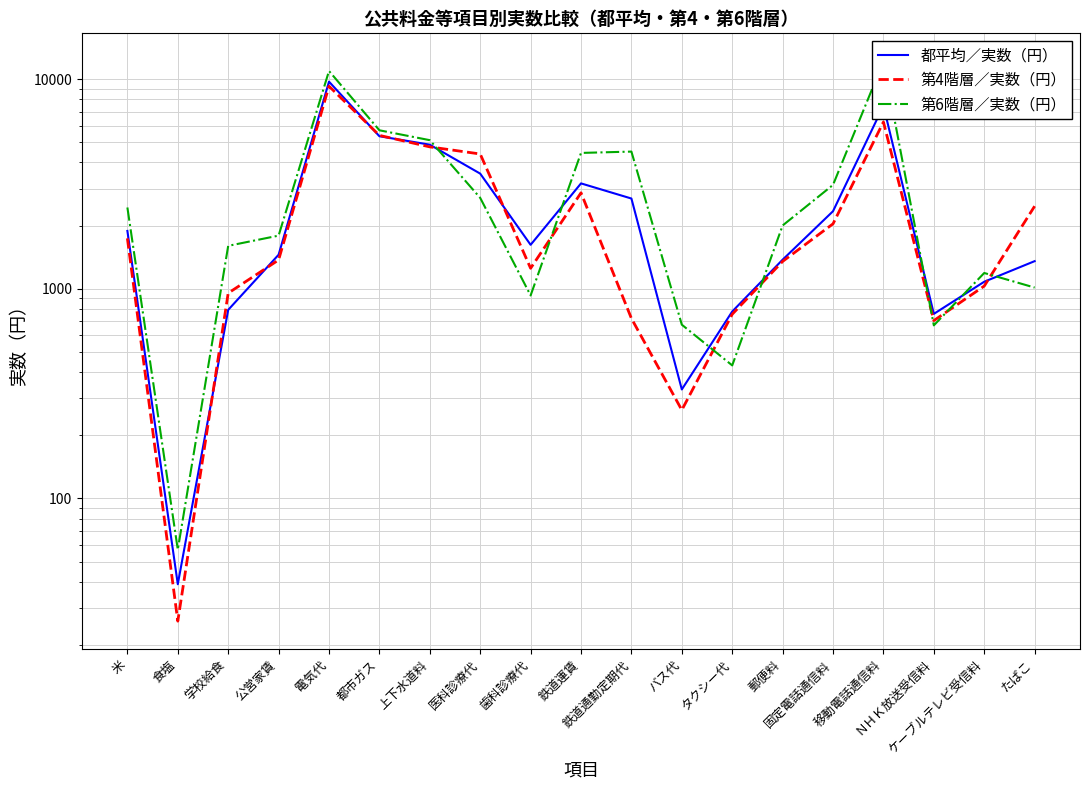

What is the minimum value shown in the chart?

26